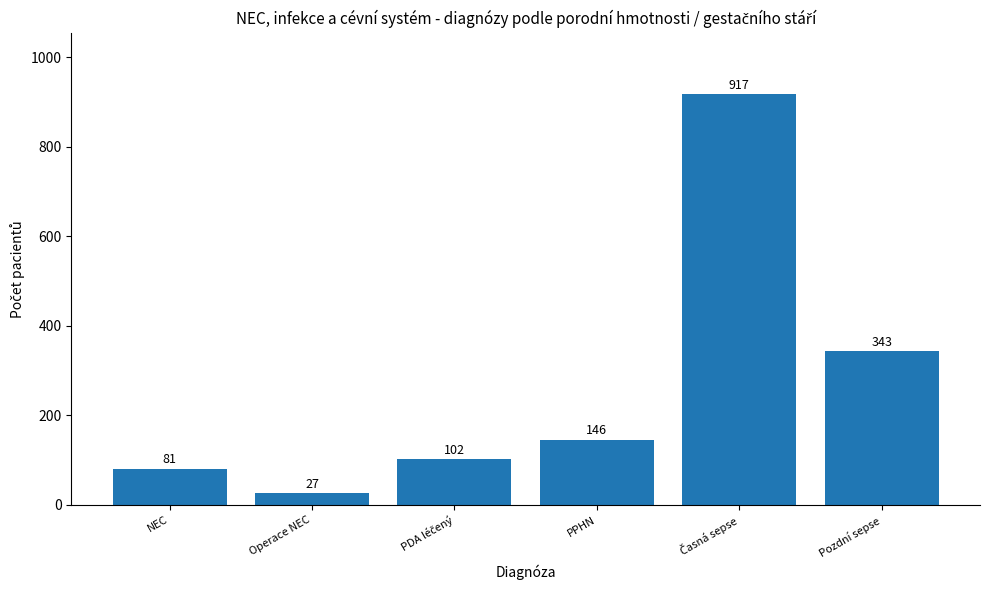

Which category has the lowest value across all series?

Operace NEC